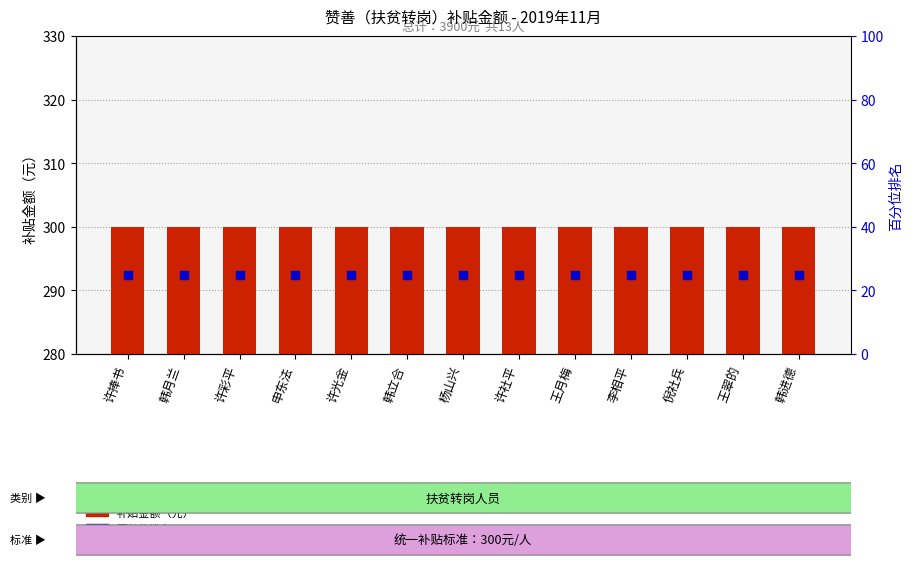

The 补贴金额 series shows 518 at 许社平. True or false?

False